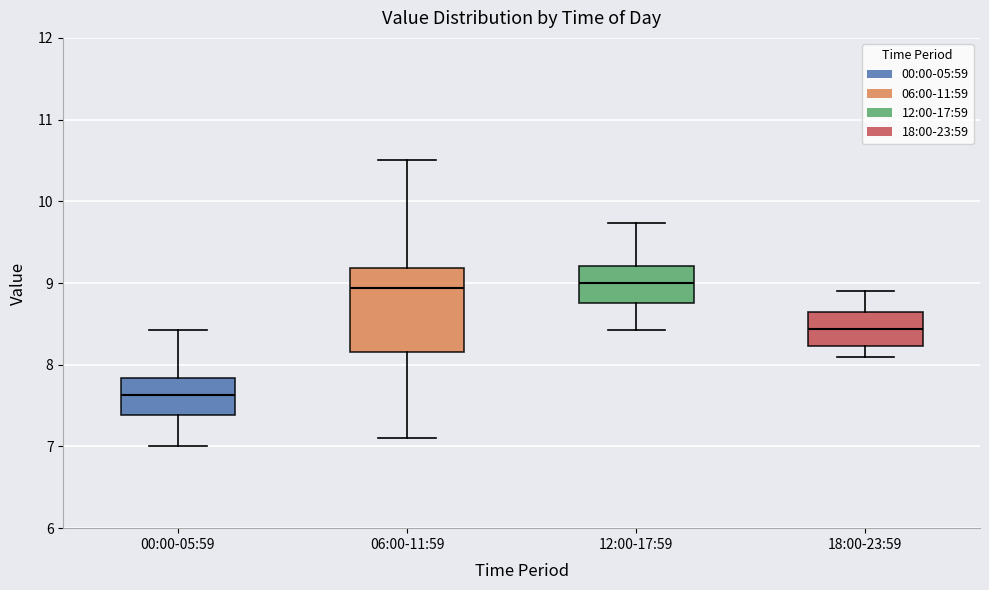

Comparing the boxes themselves (not the whiskers), which one is the tallest?

06:00-11:59